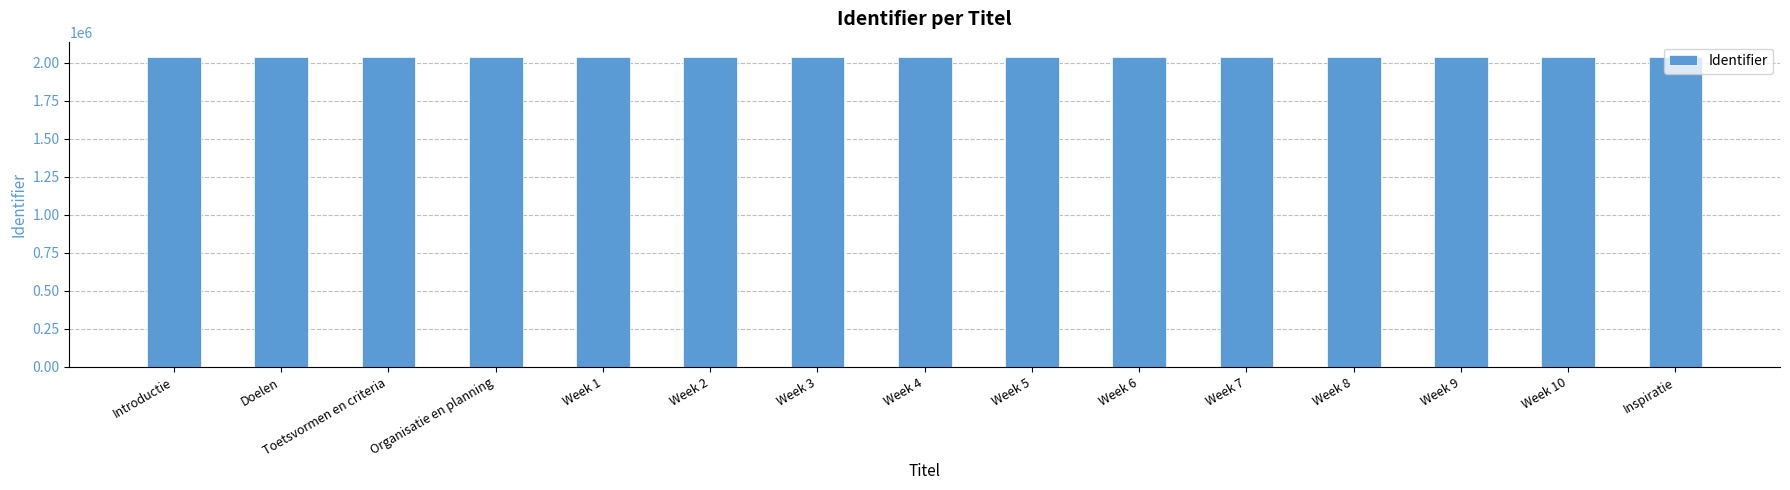

How many data points does each series have?

15